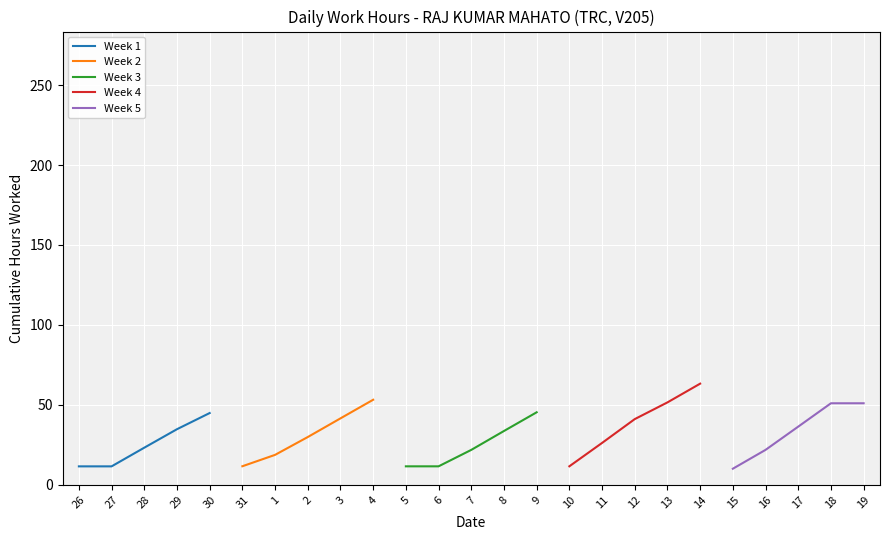

Reading left to right, transcribe all the data shown in this chart.

Week 1: 11.5	11.5	23.2	34.8	44.9
Week 2: 11.6	18.7	29.9	41.6	53.2
Week 3: 11.6	11.6	21.8	33.7	45.4
Week 4: 11.6	26.2	41.1	51.5	63.3
Week 5: 10.1	21.9	36.4	51.0	51.0